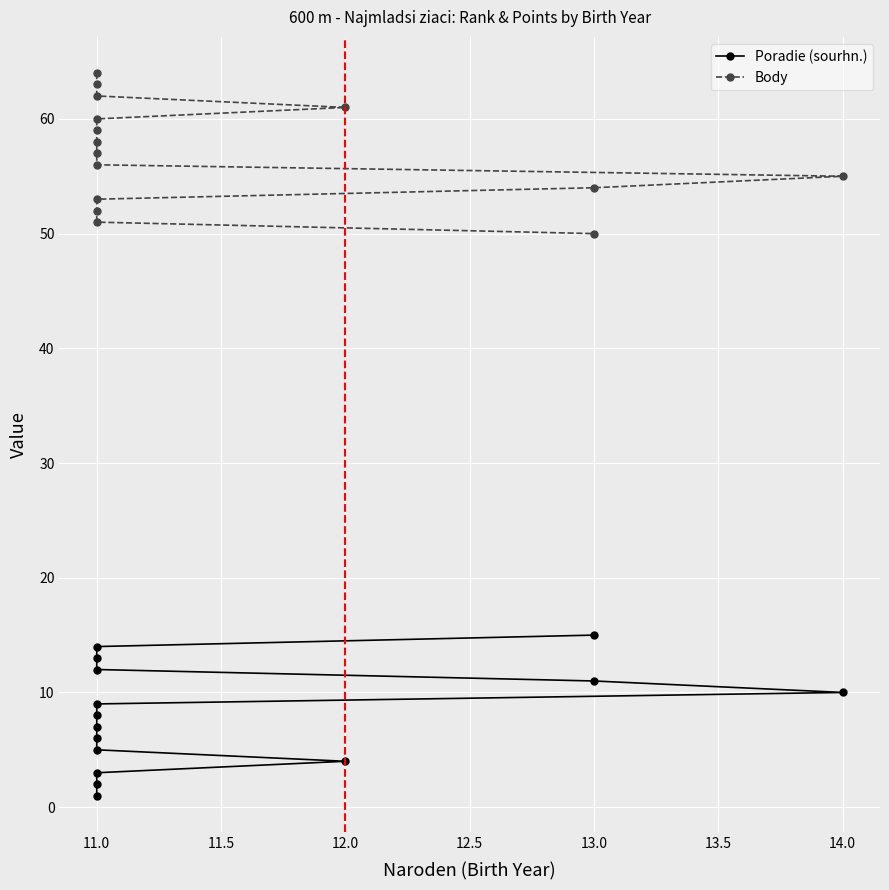

What is the greatest value displayed?

64